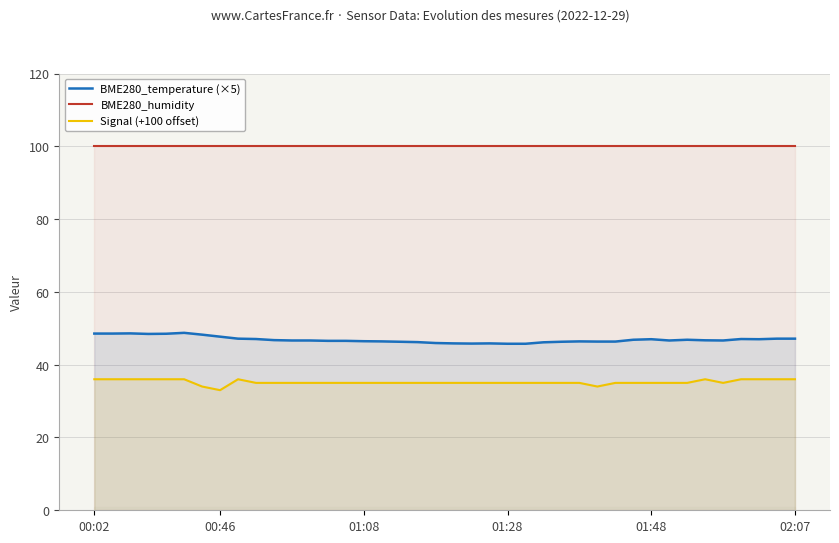

What is the average value of the Signal (+100 offset) series?

35.2